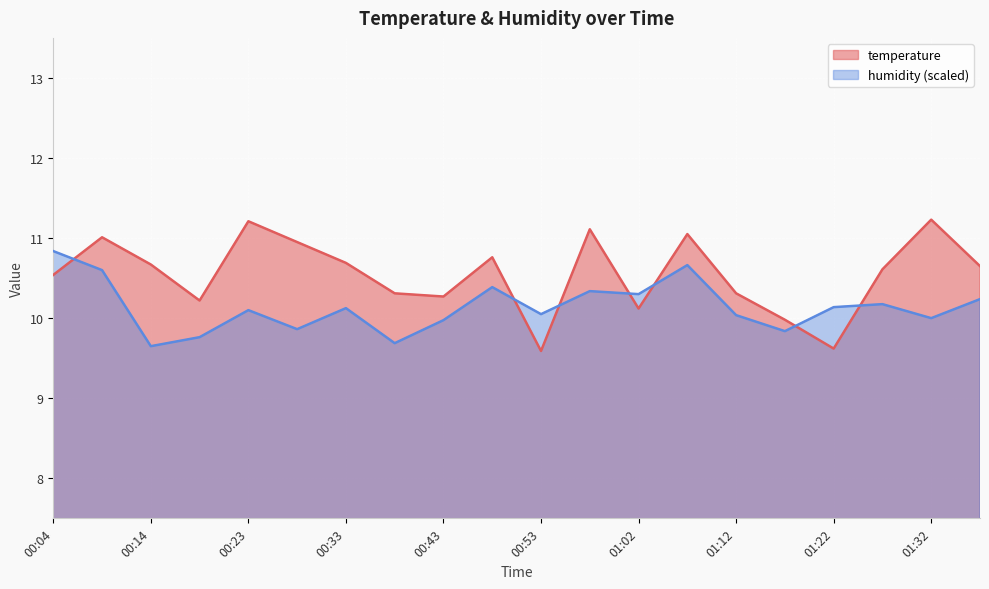

How many data points in temperature are above 10?

17